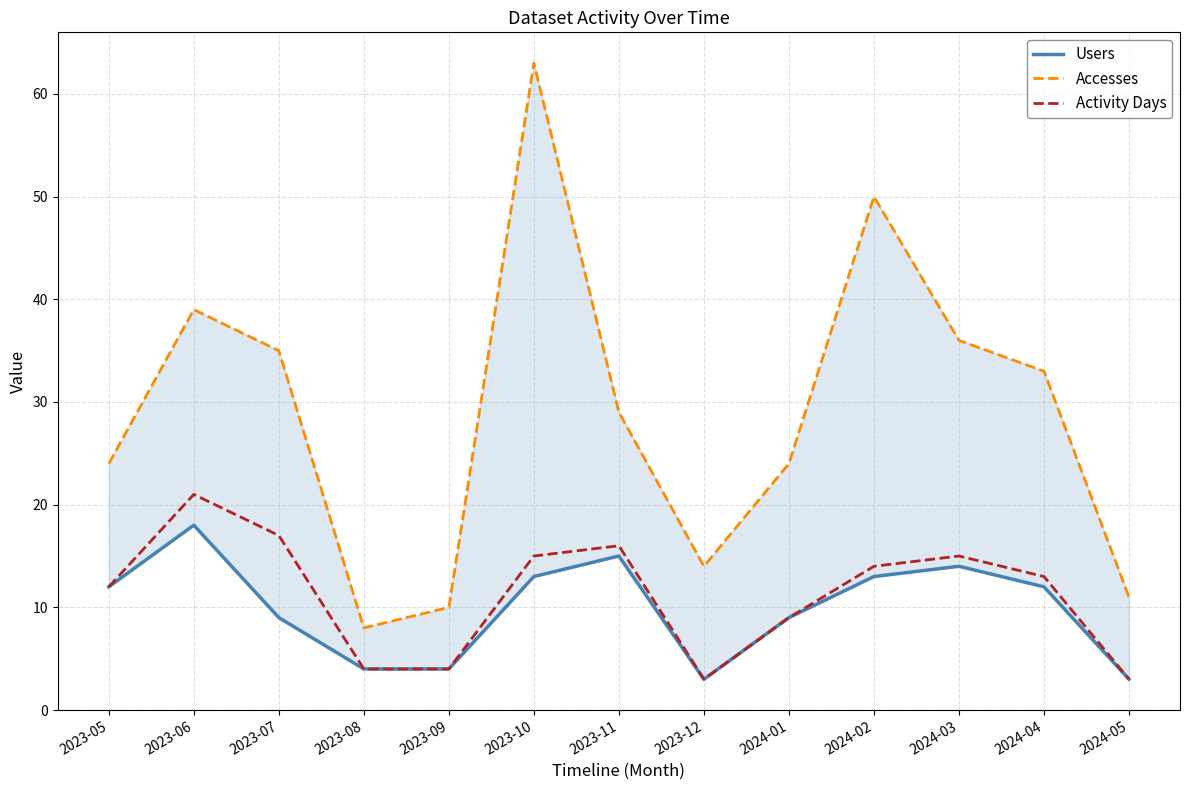

Is it true that Users equals 9 at 2024-01?

True